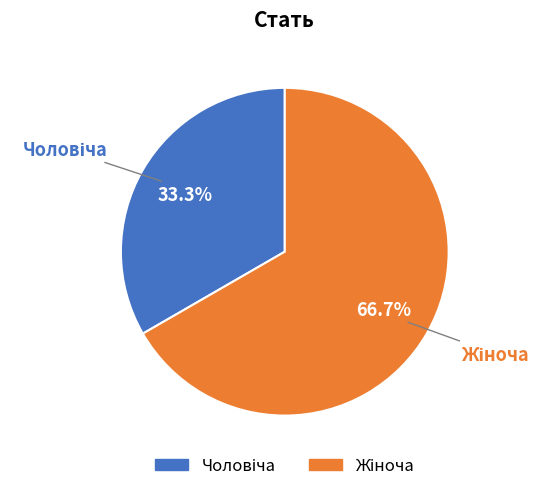

How many slices are in this pie chart?

2